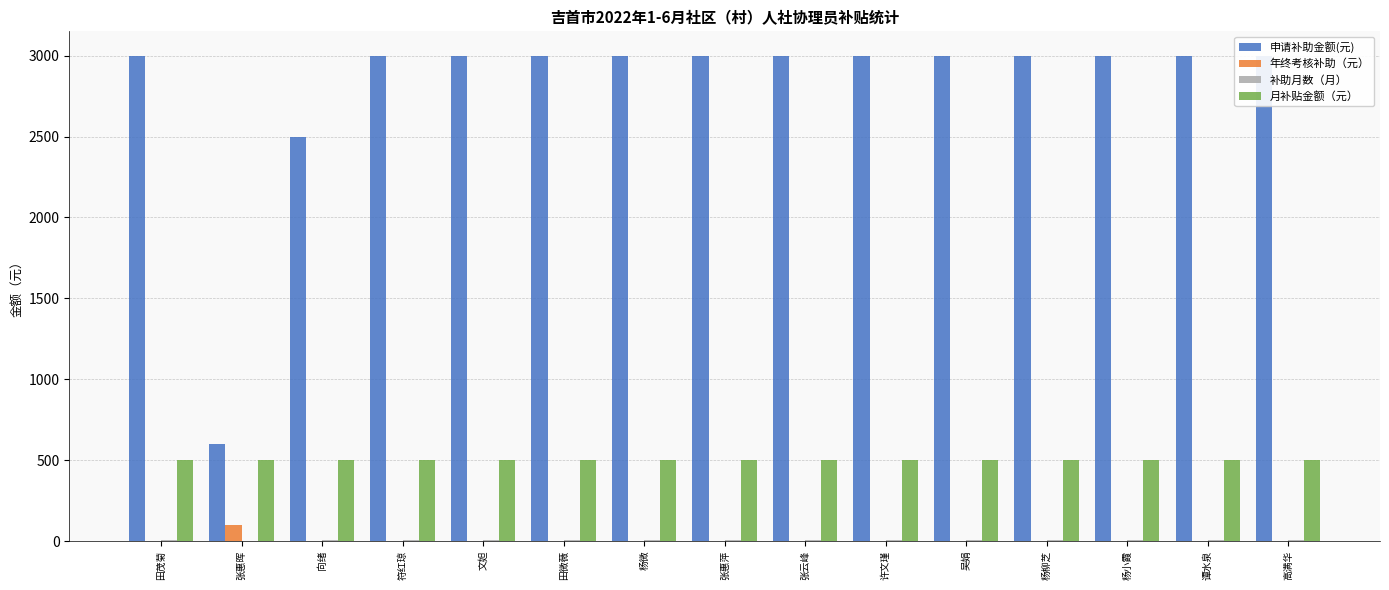

At 高满华, list the series in order from largest to smallest.

申请补助金额(元), 月补贴金额（元）, 补助月数（月）, 年终考核补助（元）